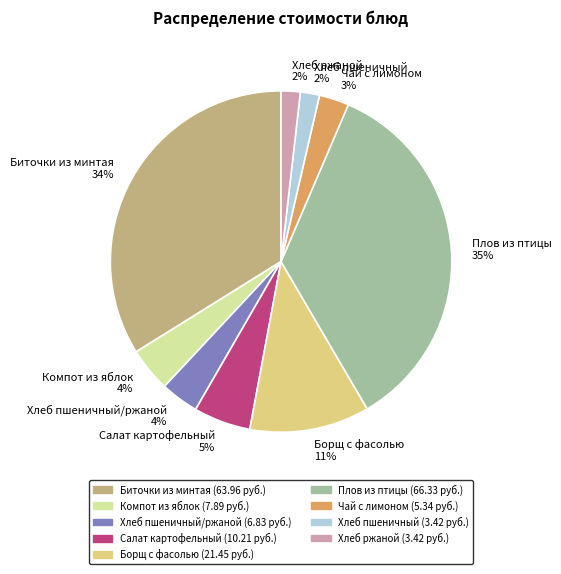

Which category has the biggest portion of the pie?

Плов из птицы 35%